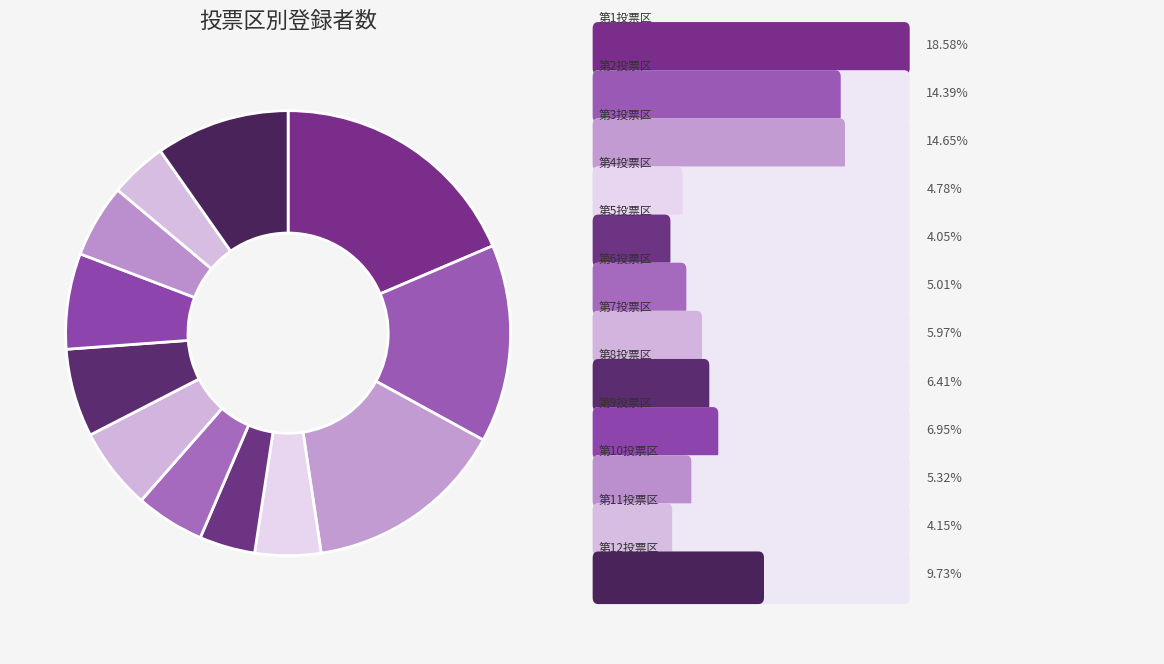

Which category has the biggest portion of the pie?

第1投票区